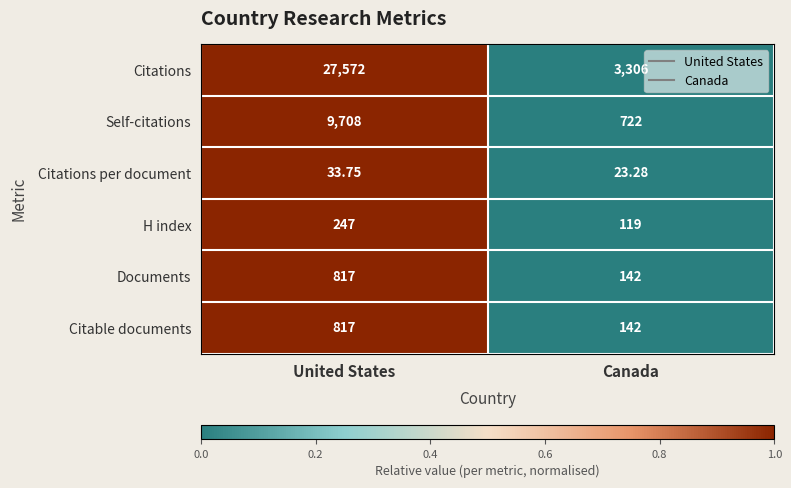

Which category has the highest value across all series?

United States